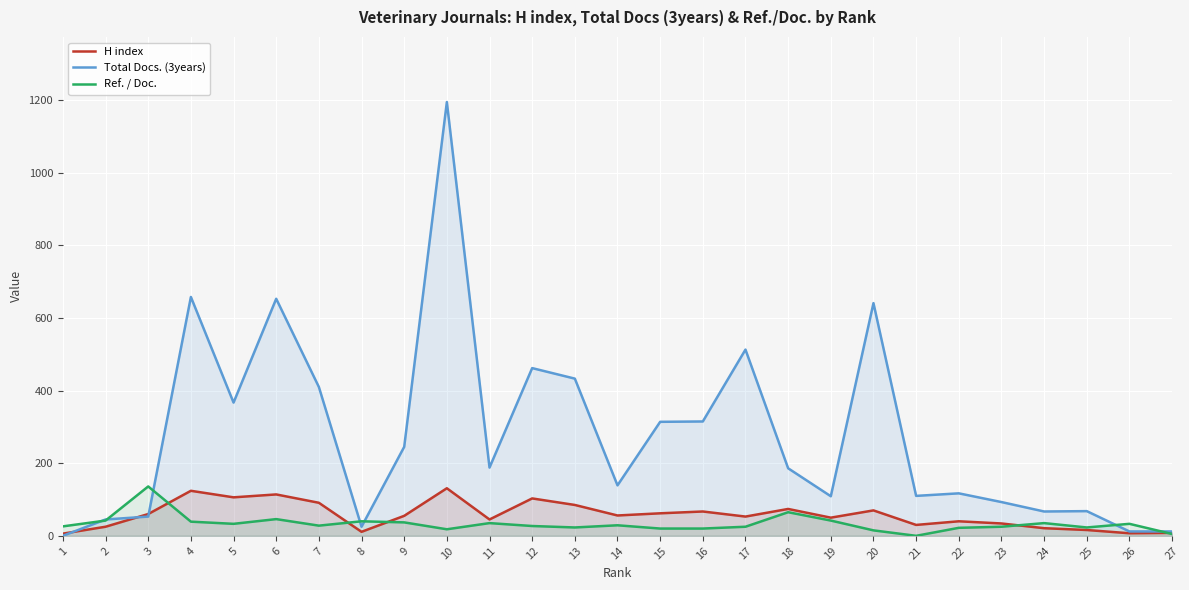

How many positive values does the Ref. / Doc. series have?

26